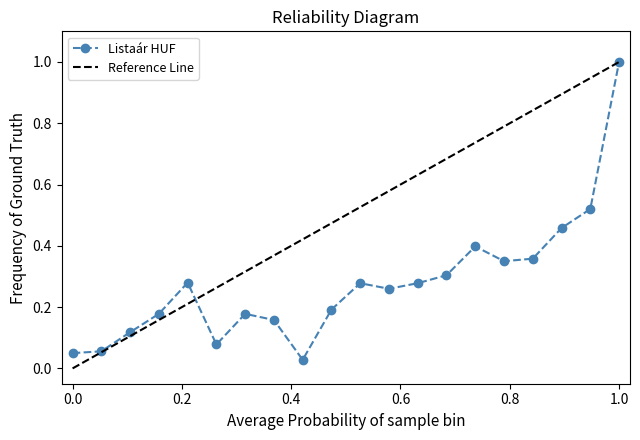

True or false: there are more than 0 points higher than both neighbors.

True